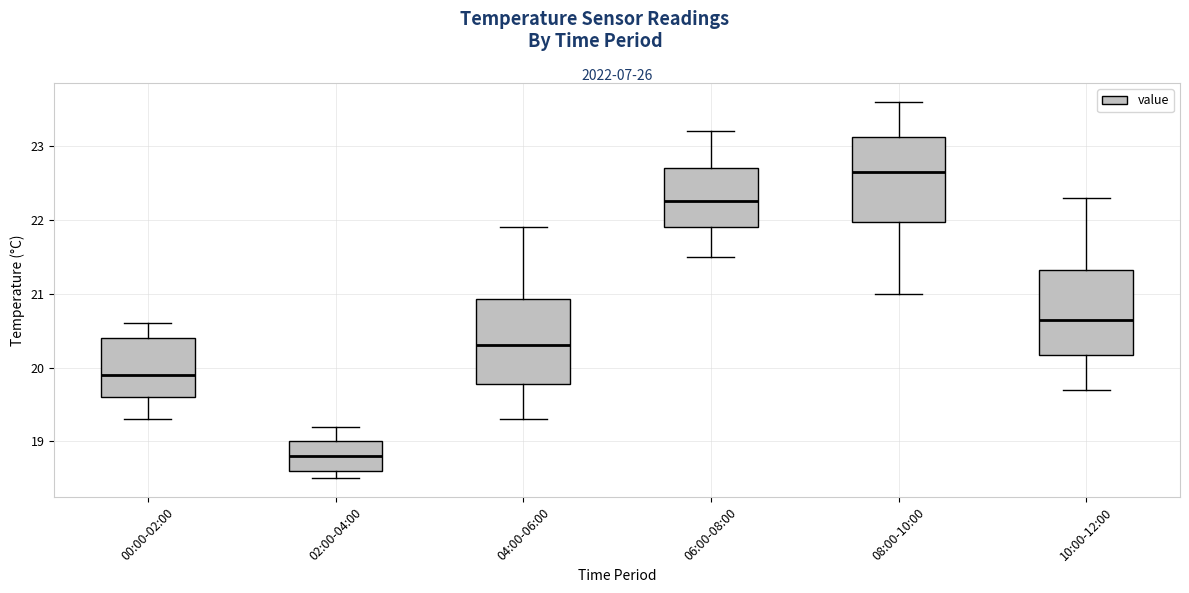

Reading left to right, read every box against the y-axis: the position of its median line, the range the box covers, and the ends of its whiskers. The values are not printed on the chart, so give them approximately, as read against the axis.

00:00-02:00: median 19.9, box 19.6 to 20.4, whiskers 19.3 to 20.6
02:00-04:00: median 18.8, box 18.6 to 19.0, whiskers 18.5 to 19.2
04:00-06:00: median 20.3, box 19.8 to 20.9, whiskers 19.3 to 21.9
06:00-08:00: median 22.3, box 21.9 to 22.7, whiskers 21.5 to 23.2
08:00-10:00: median 22.7, box 22.0 to 23.1, whiskers 21.0 to 23.6
10:00-12:00: median 20.7, box 20.2 to 21.3, whiskers 19.7 to 22.3